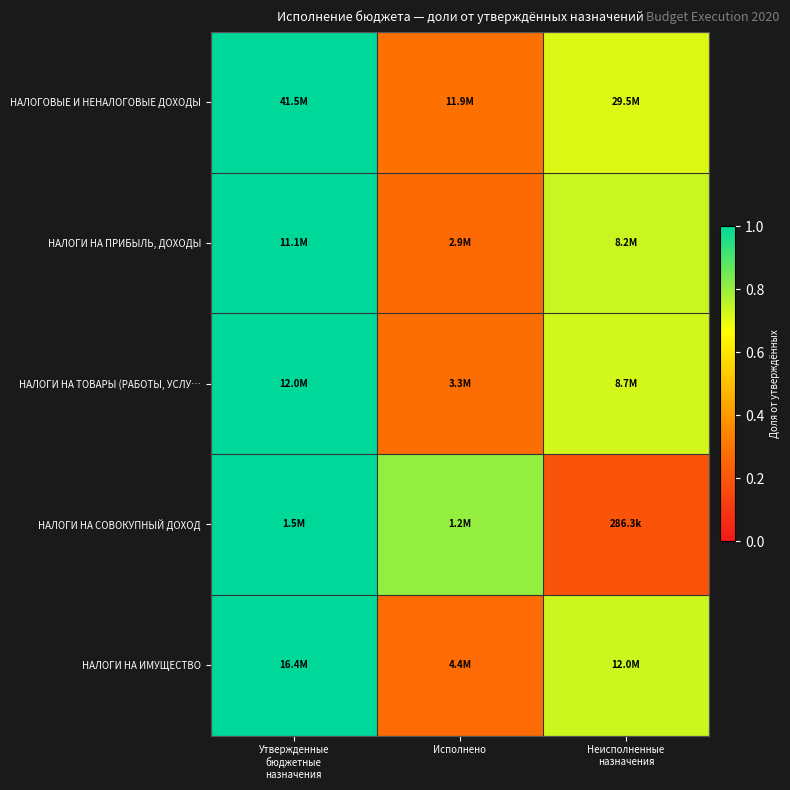

List the series in order of their peak value, highest first.

НАЛОГОВЫЕ И НЕНАЛОГОВЫЕ ДОХОДЫ, НАЛОГИ НА ПРИБЫЛЬ, ДОХОДЫ, НАЛОГИ НА ТОВАРЫ (РАБОТЫ, УСЛУ…, НАЛОГИ НА СОВОКУПНЫЙ ДОХОД, НАЛОГИ НА ИМУЩЕСТВО